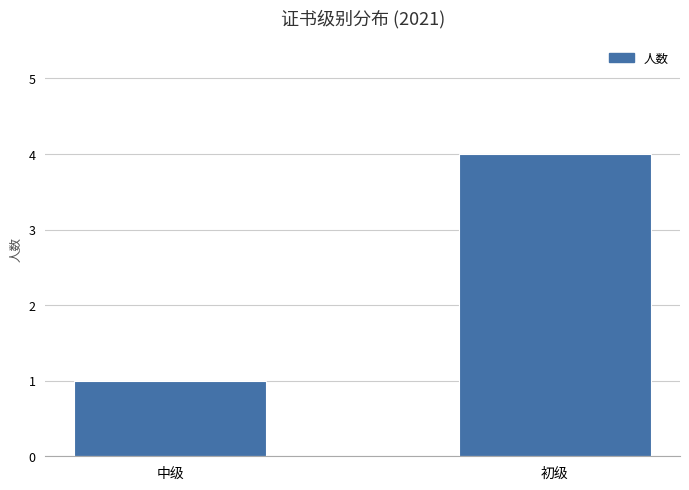

True or false: the data shows 4 at 初级.

True